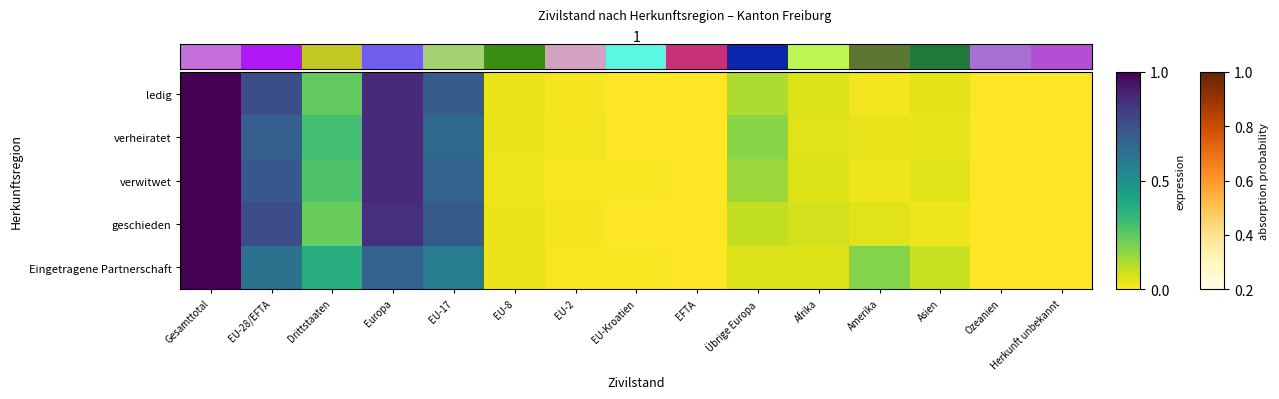

At which category does the chart reach its minimum across all series?

Ozeanien